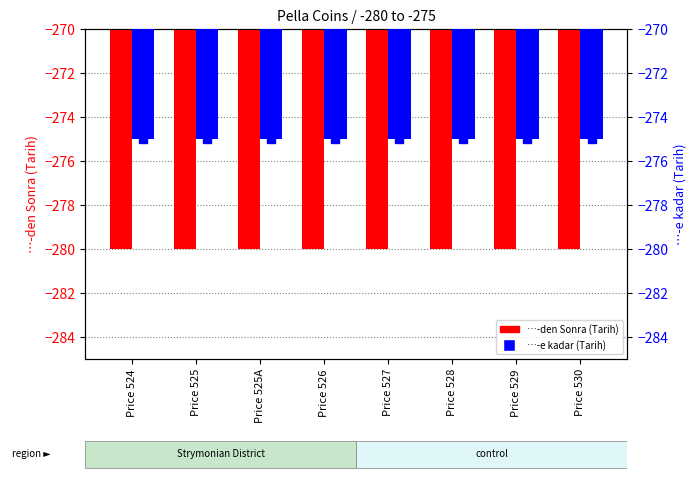

What value does the …-den Sonra (Tarih) series have at Price 527?

-280